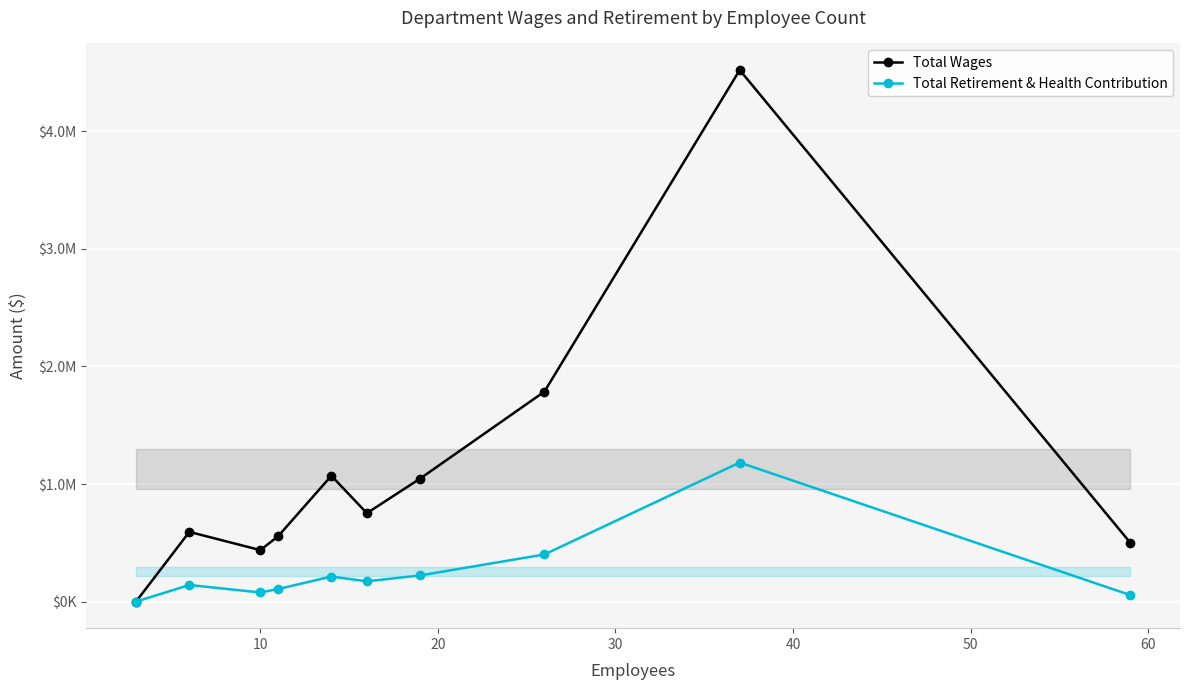

True or false: Total Wages and Total Retirement & Health Contribution intersect in this chart.

False